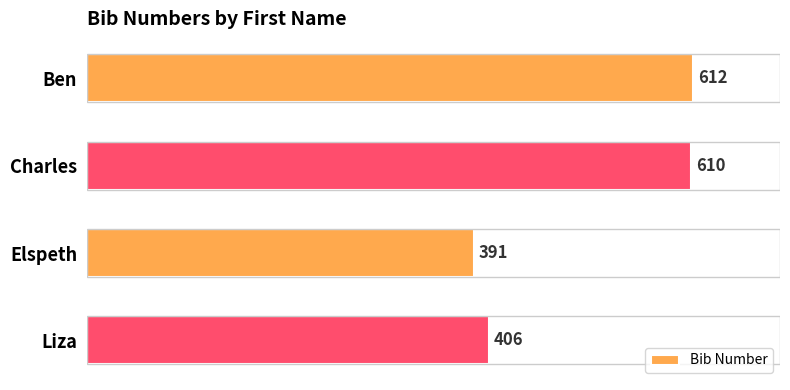

Reading bottom to top, what are all the values shown in this chart?

406	391	610	612